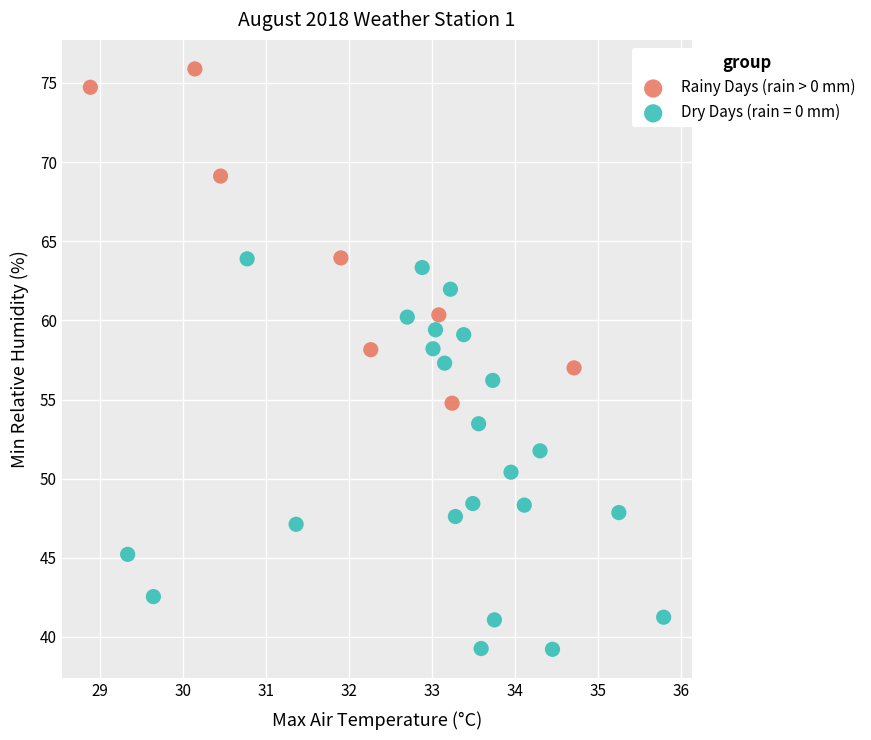

Which series has the widest spread of Y values?

Dry Days (rain = 0 mm)